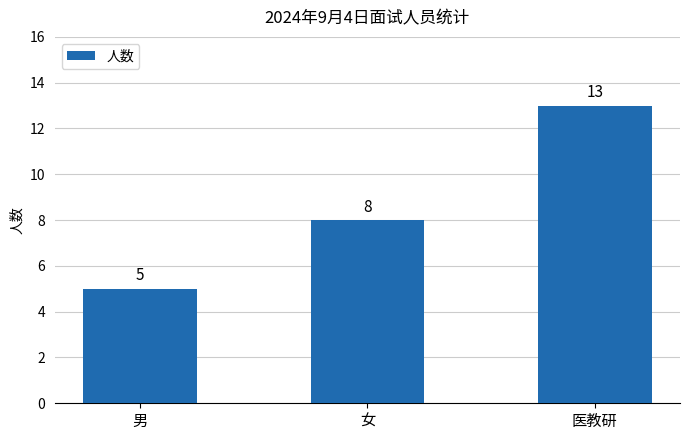

What is the label of the 1st bar from the right?

医教研